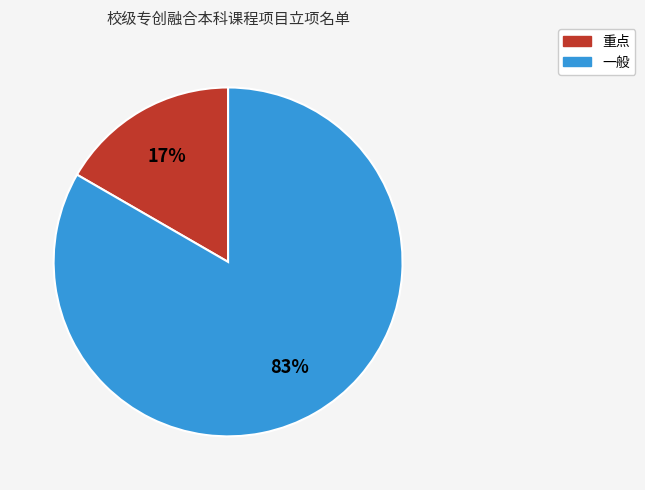

Which slice represents more than half of the pie?

一般